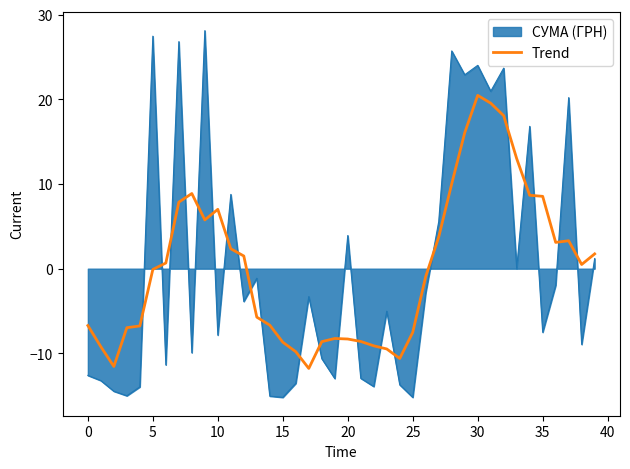

What is the difference between the maximum and minimum values in the Trend series?

32.3